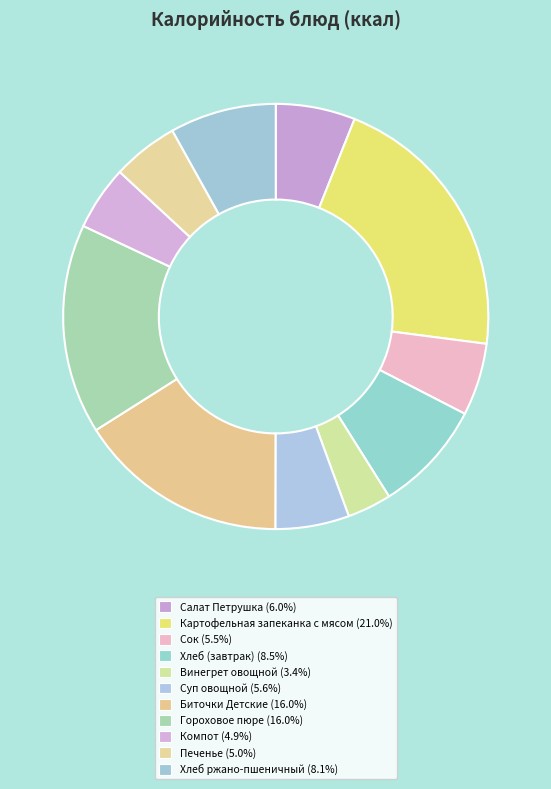

The Сок slice represents 6% of the pie. True or false?

True